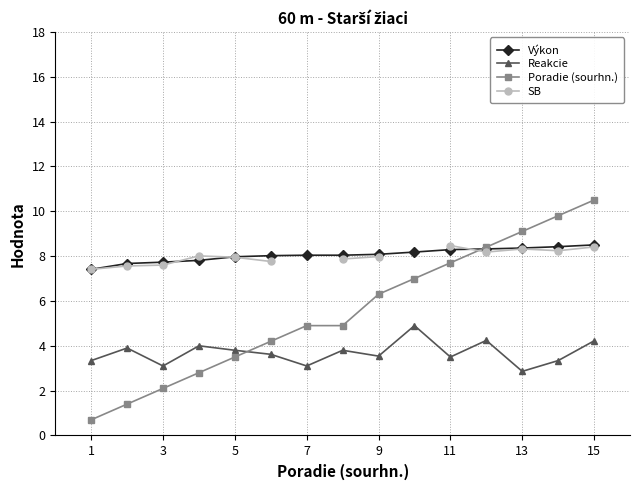

True or false: Poradie (sourhn.) has more than 2 interior local peaks.

False